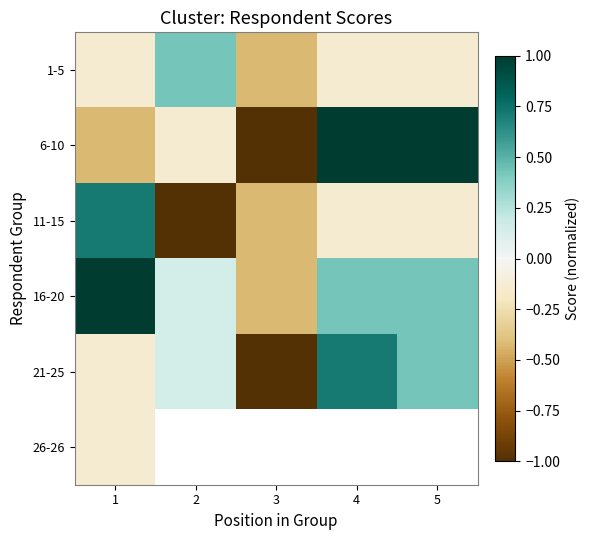

How many negative values does the 21-25 series have?

2